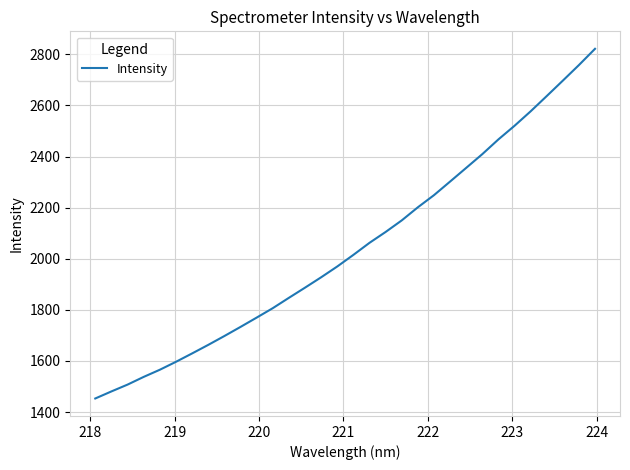

What is the maximum value shown in the chart?

2821.6